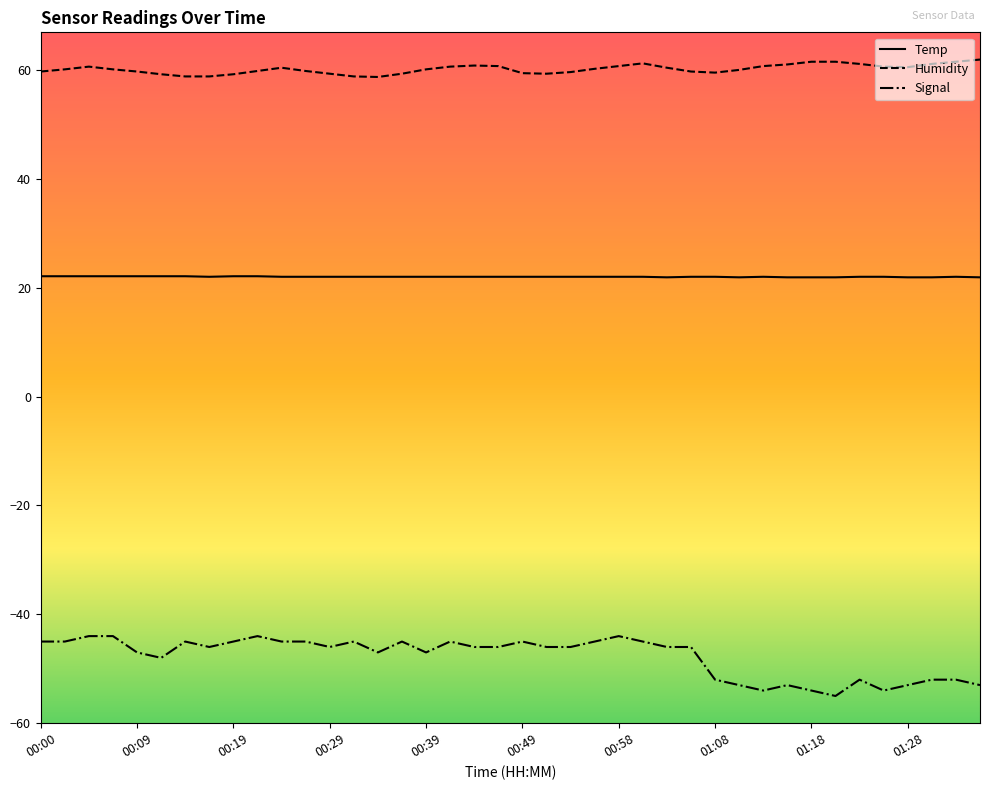

True or false: Signal has more than 2 points higher than both neighbors.

True